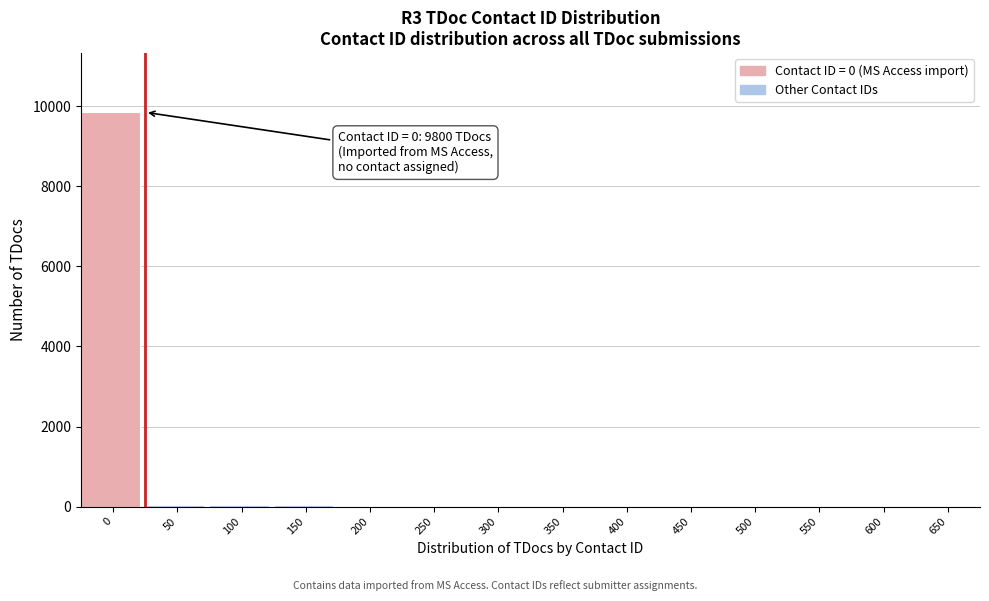

What is the sum of all values?

10000